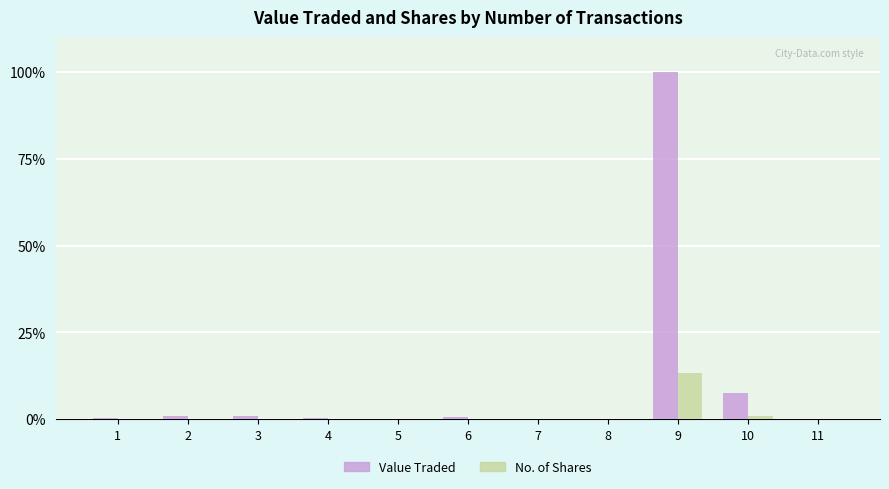

Between 5 and 9, which series saw the biggest shift?

Value Traded